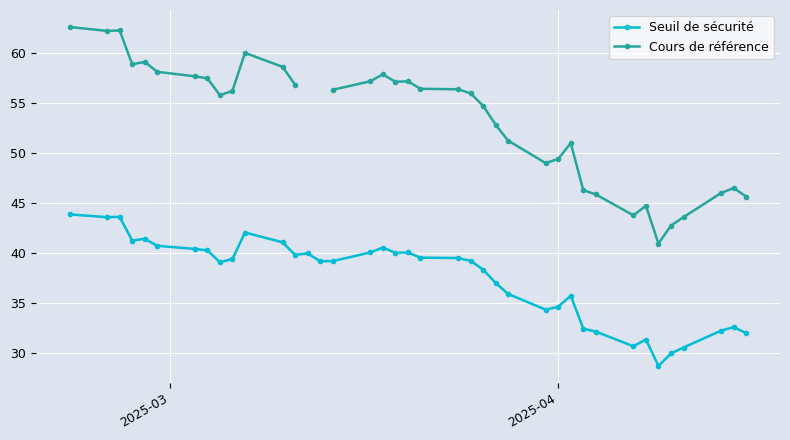

True or false: Seuil de sécurité has more than 0 interior local peaks.

True